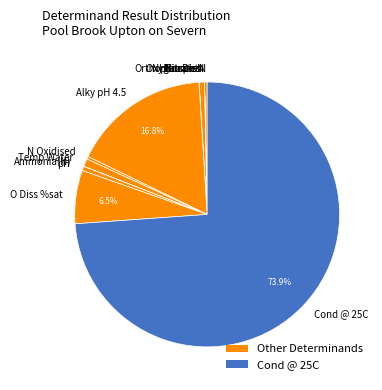

Is there any slice that represents more than half of the pie?

Yes